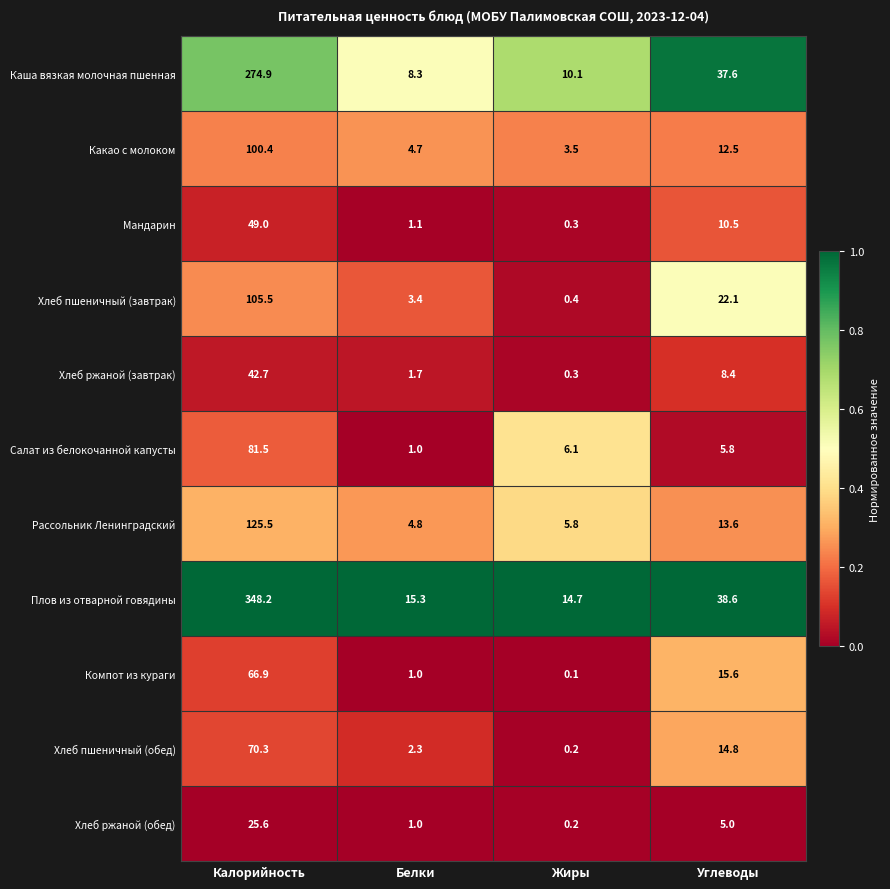

At Калорийность, list the series in order from largest to smallest.

Плов из отварной говядины, Каша вязкая молочная пшенная, Рассольник Ленинградский, Хлеб пшеничный (завтрак), Какао с молоком, Салат из белокочанной капусты, Хлеб пшеничный (обед), Компот из кураги, Мандарин, Хлеб ржаной (завтрак), Хлеб ржаной (обед)